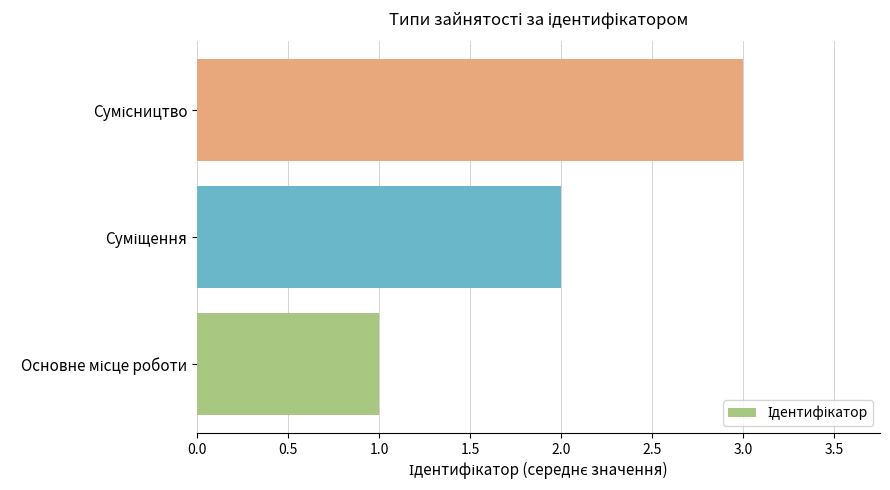

What is the minimum value shown in the chart?

1